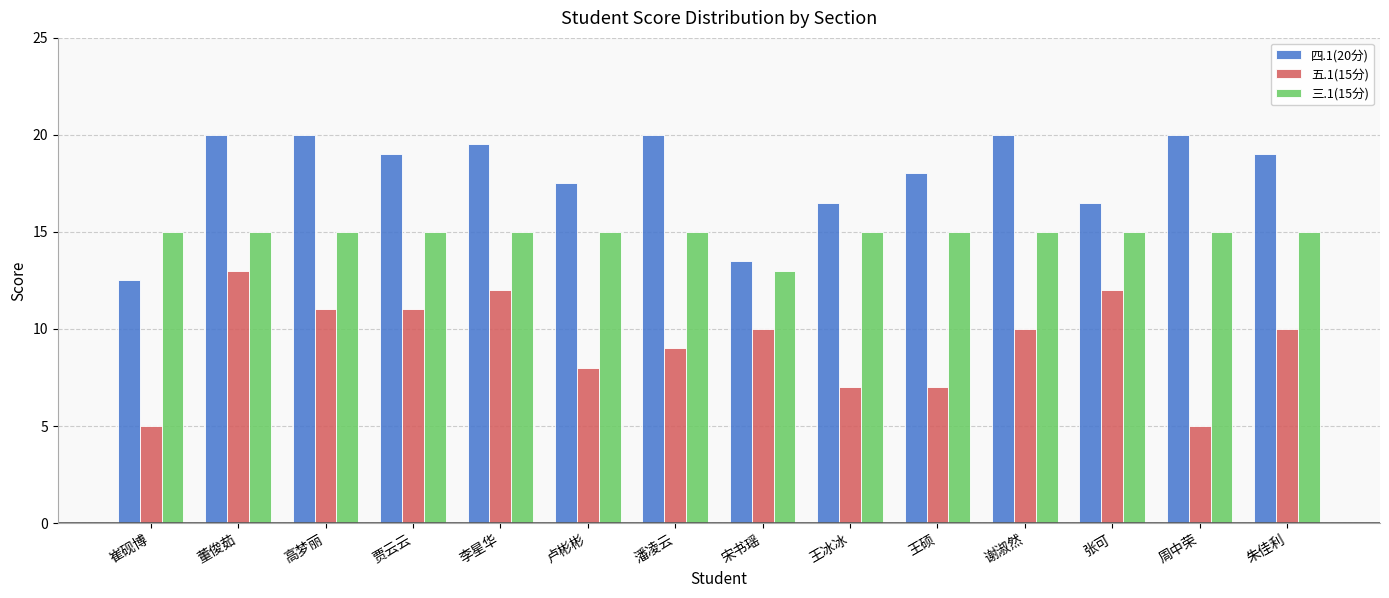

What is the minimum value for 四.1(20分)?

12.5